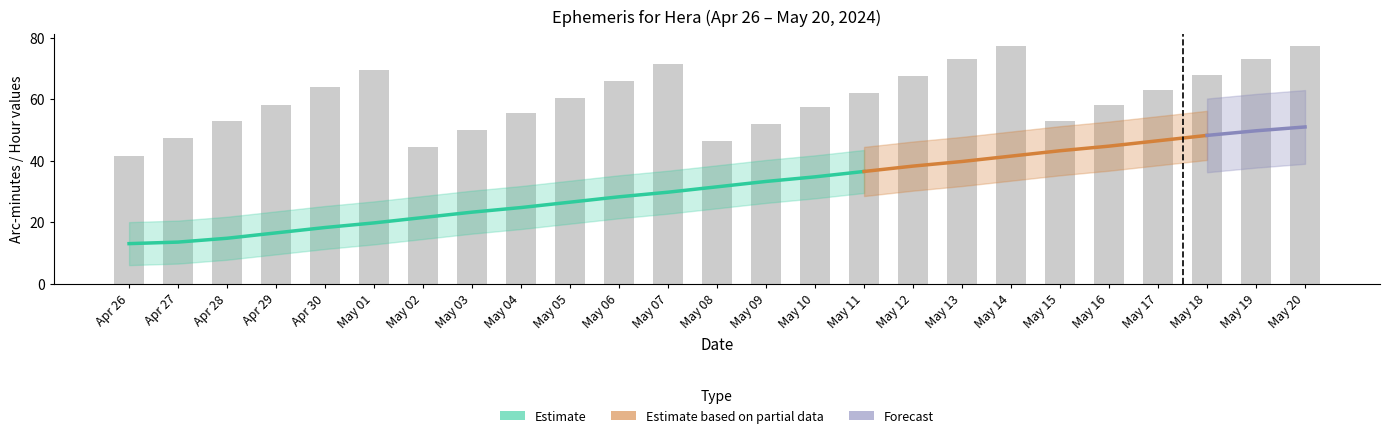

Is it true that Set_hour equals 24 at May 17?

False